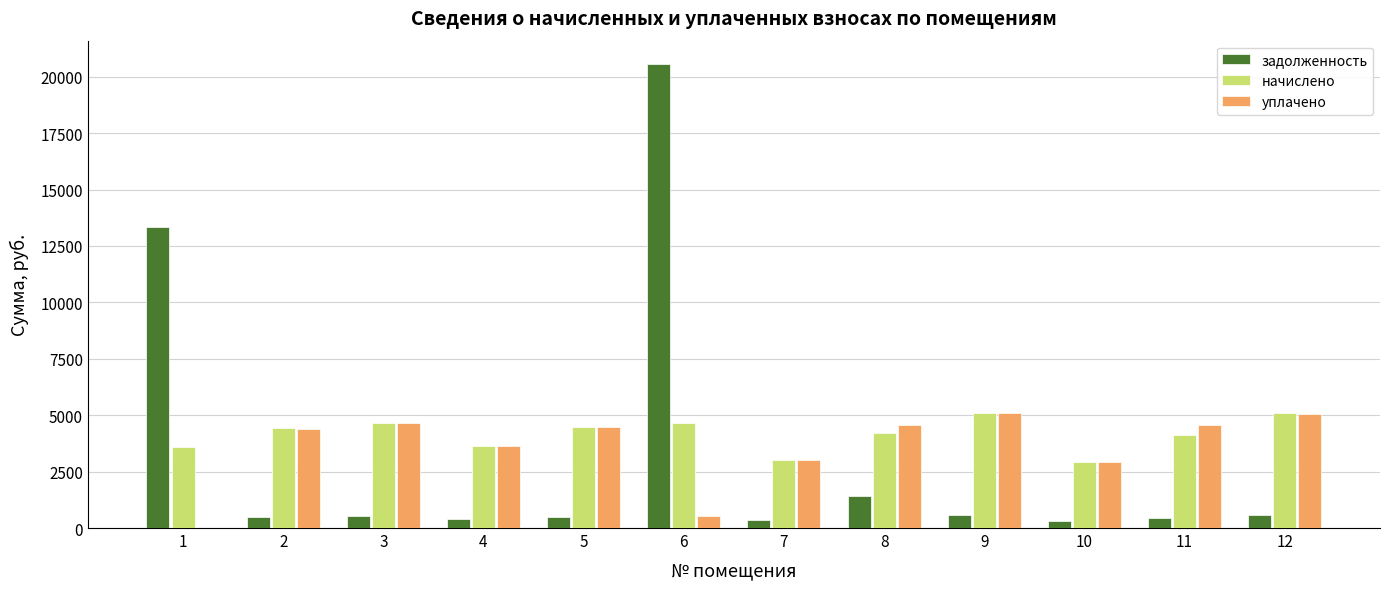

Is it true that начислено equals 5081.0 at 12?

True